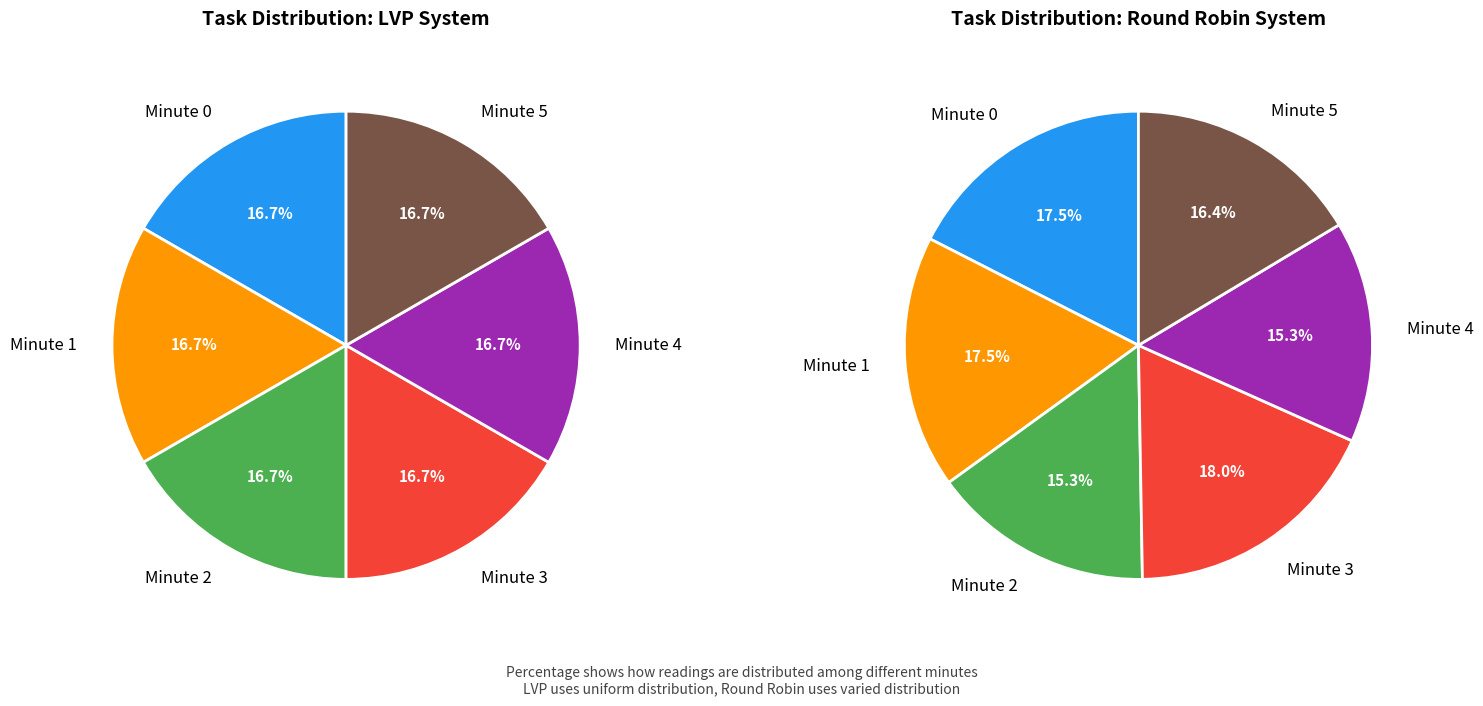

What is the ratio of the value at Minute 5 to the value at Minute 4?

1.0